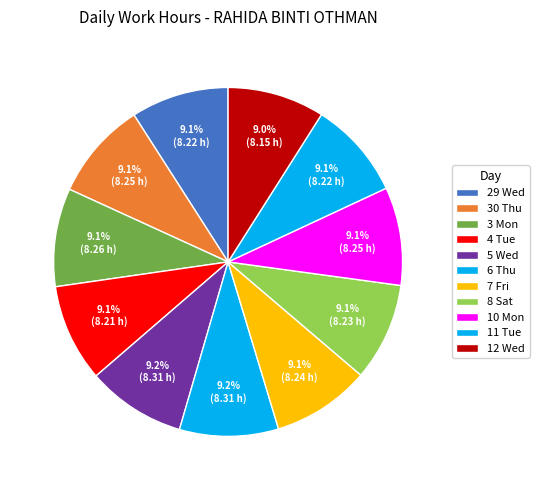

Does 12 Wed account for over 50% of the chart?

No